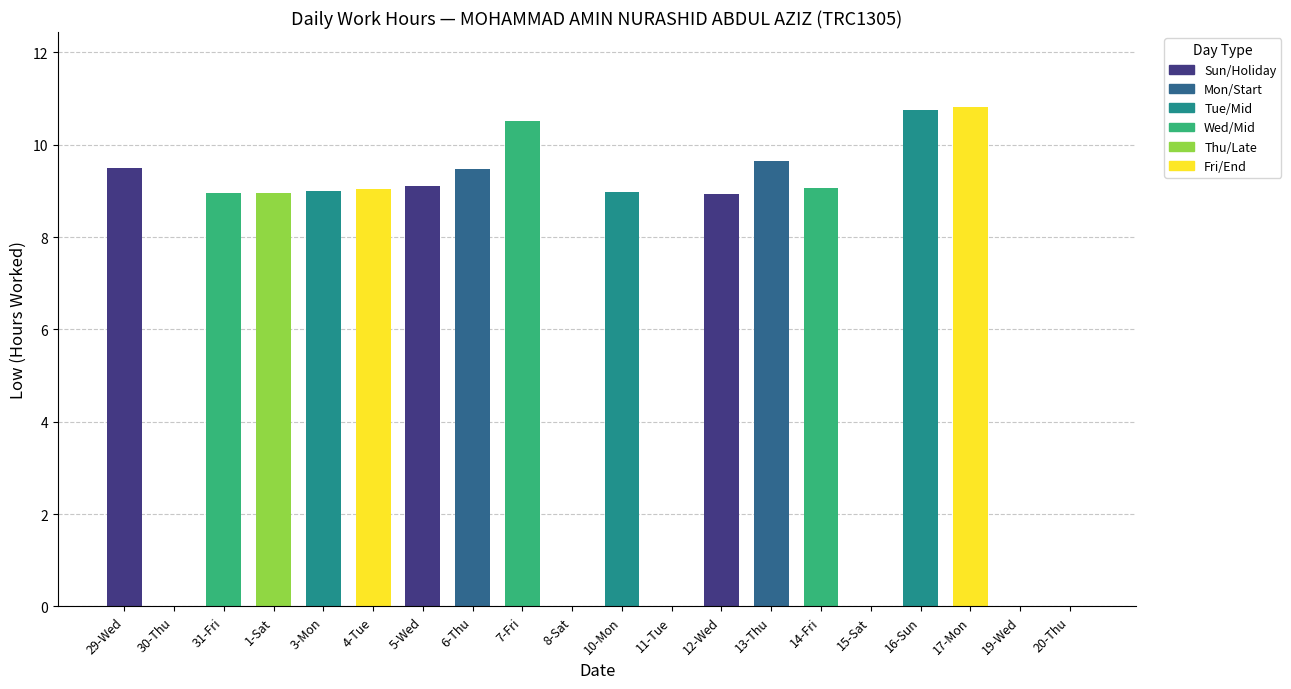

Reading left to right, list all the values displayed in this chart.

29-Wed=9.5	30-Thu=0.0	31-Fri=8.9	1-Sat=9.0	3-Mon=9.0	4-Tue=9.1	5-Wed=9.1	6-Thu=9.5	7-Fri=10.5	8-Sat=0.0	10-Mon=9.0	11-Tue=0.0	12-Wed=8.9	13-Thu=9.7	14-Fri=9.1	15-Sat=0.0	16-Sun=10.8	17-Mon=10.8	19-Wed=0.0	20-Thu=0.0